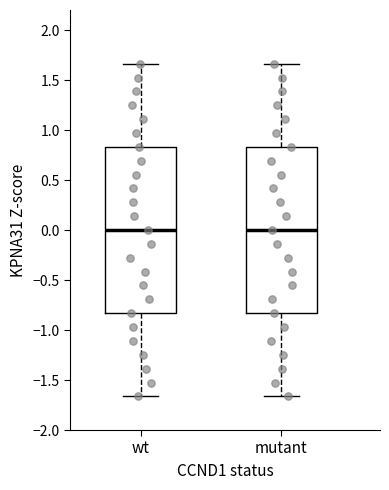

Reading left to right, transcribe this box plot: for each box, give where its median line is, the range the box spans, and where its two whiskers end, as read against the y-axis. The values are not printed on the chart, so give them approximately, as read against the axis.

wt: median 0.00, box -0.85 to 0.85, whiskers -1.65 to 1.65
mutant: median 0.00, box -0.85 to 0.85, whiskers -1.65 to 1.65